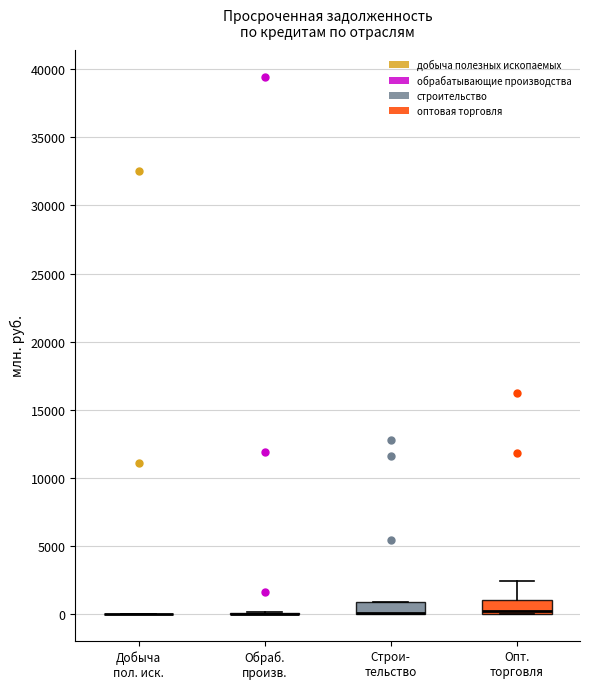

Reading left to right, read every box against the y-axis: the position of its median line, the range the box covers, and the ends of its whiskers. The values are not printed on the chart, so give them approximately, as read against the axis.

Добыча пол. иск.: box collapsed to a line at 0, whiskers 0 to 0
Обраб. произв.: box collapsed to a line at 0, whiskers 0 to 0
Строи- тельство: median 0 (drawn on the box's lower edge), box 0 to 1000, whiskers 0 to 1000
Опт. торговля: median 0 (just above the box's lower edge), box 0 to 1000, whiskers 0 to 2500